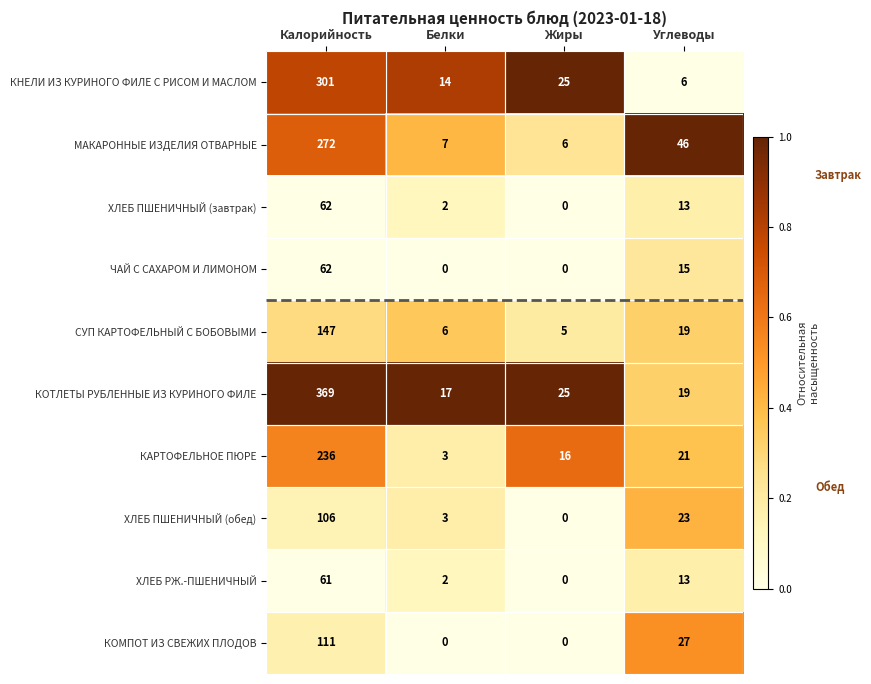

Which series has the widest spread of values?

КОТЛЕТЫ РУБЛЕННЫЕ ИЗ КУРИНОГО ФИЛЕ